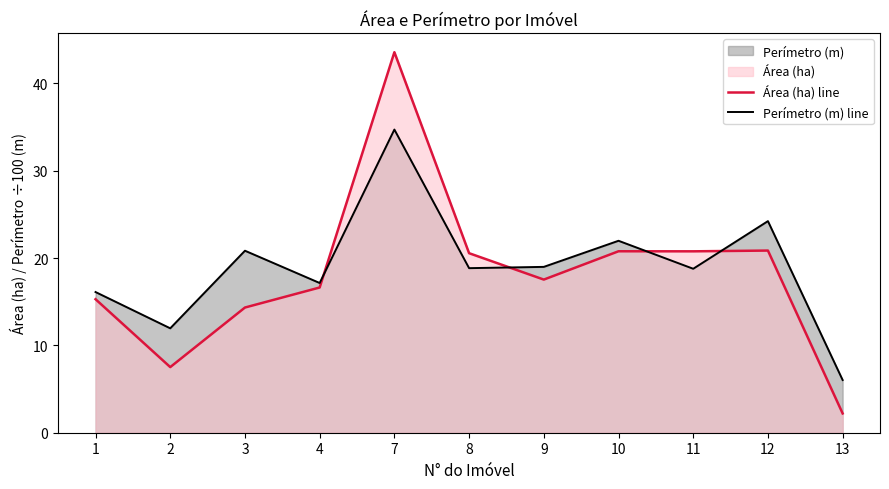

At 4, list the series in order from smallest to largest.

Área (ha) line, Perímetro (m) line